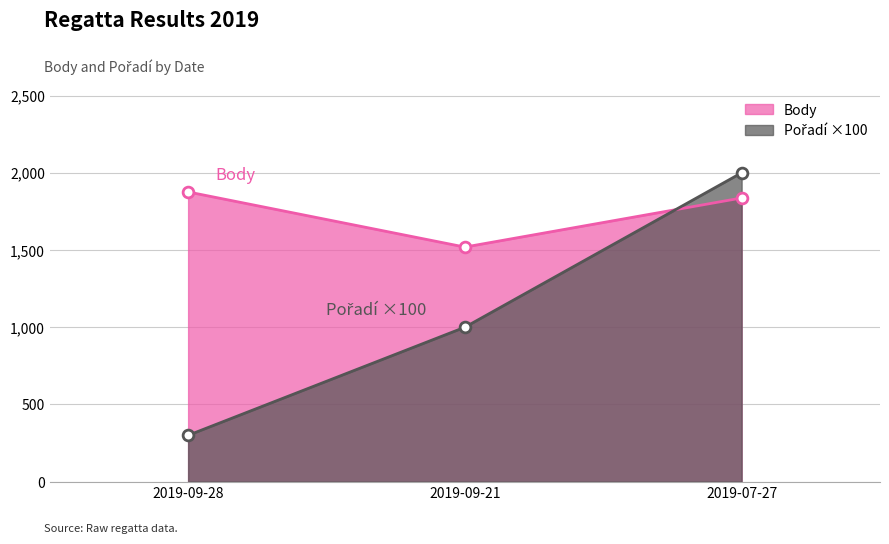

Which series has the largest total across all categories?

Body